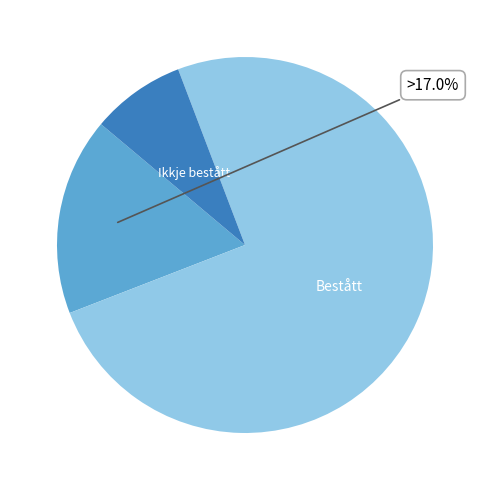

Is there any slice that represents more than half of the pie?

Yes